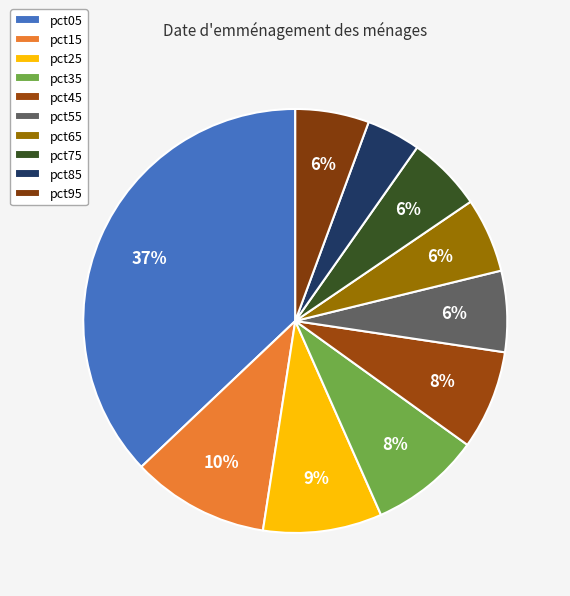

How many segments does this pie chart have?

10